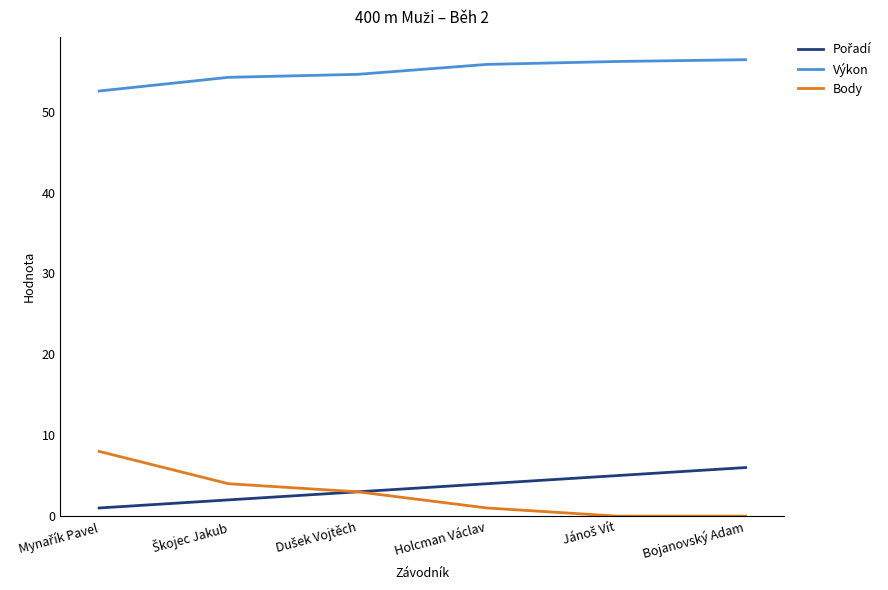

Which series has the largest total across all categories?

Výkon